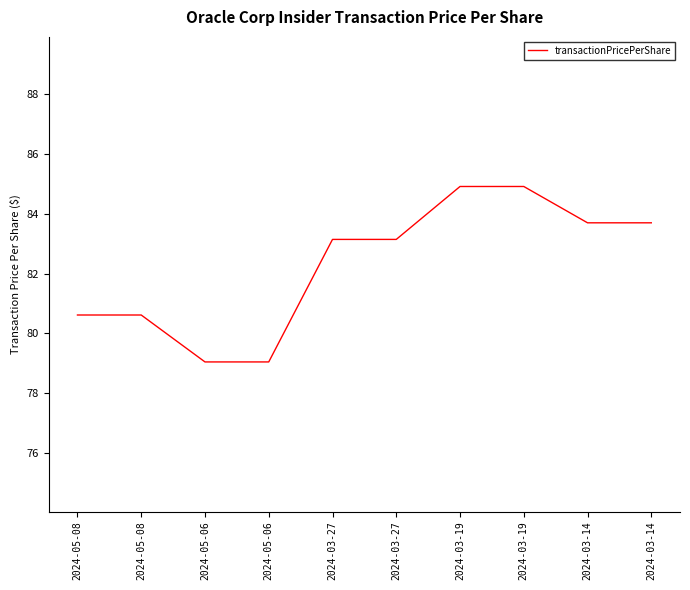

Is this an area chart (filled region under the line)?

No